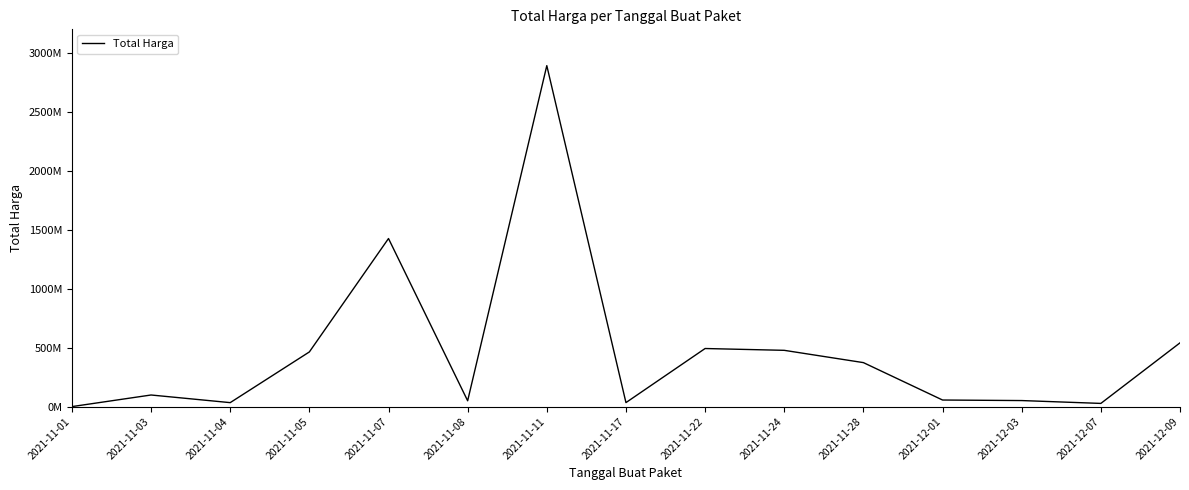

Which label corresponds to the largest value in the chart?

2021-11-11